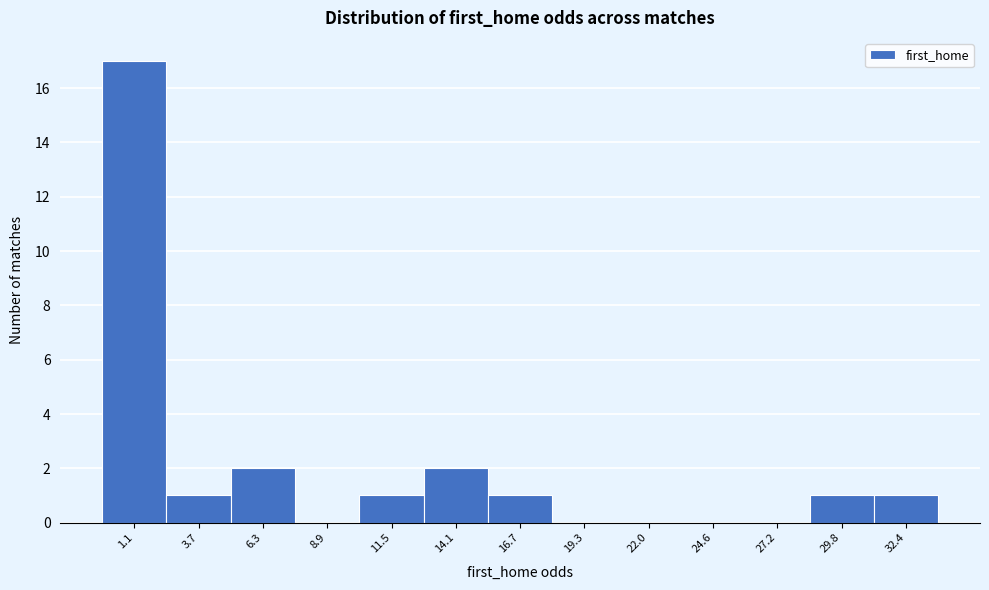

Reading left to right, extract all data points from this chart.

1.1=17	3.7=1	6.3=2	8.9=0	11.5=1	14.1=2	16.7=1	19.3=0	22.0=0	24.6=0	27.2=0	29.8=1	32.4=1